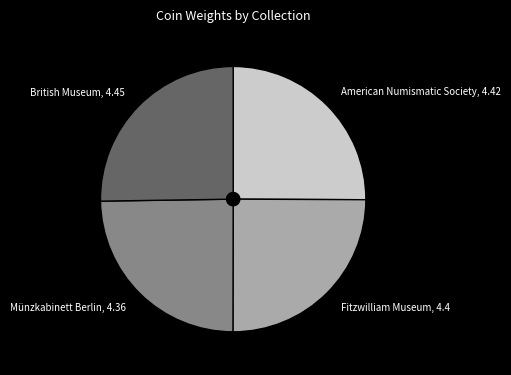

Does any single category account for the majority?

No